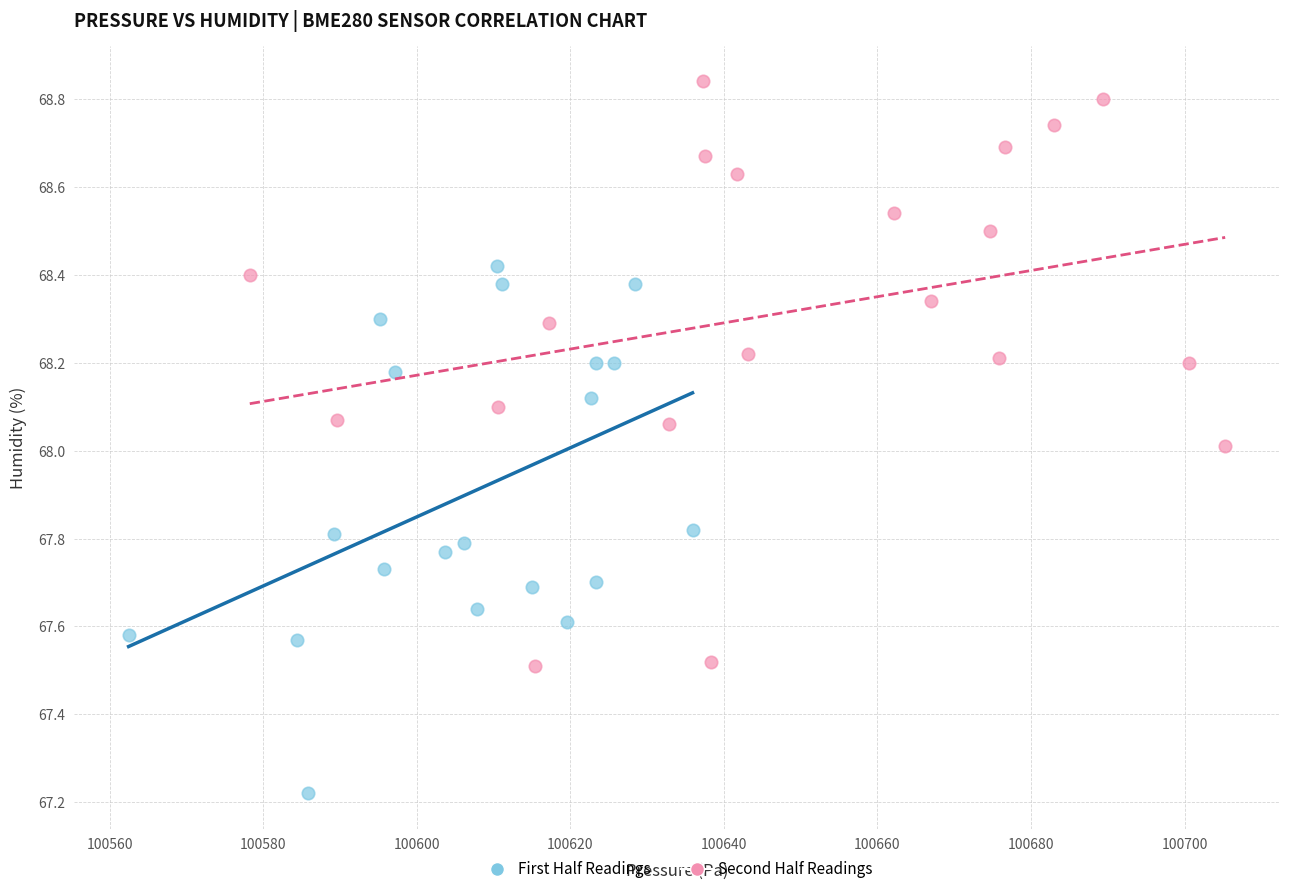

Which series has the largest Y range (max minus min)?

Second Half Readings